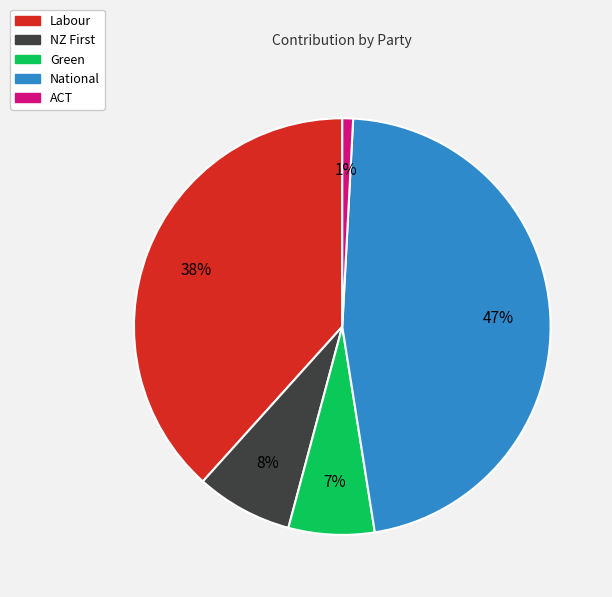

Is the sum of National and ACT greater than half?

No